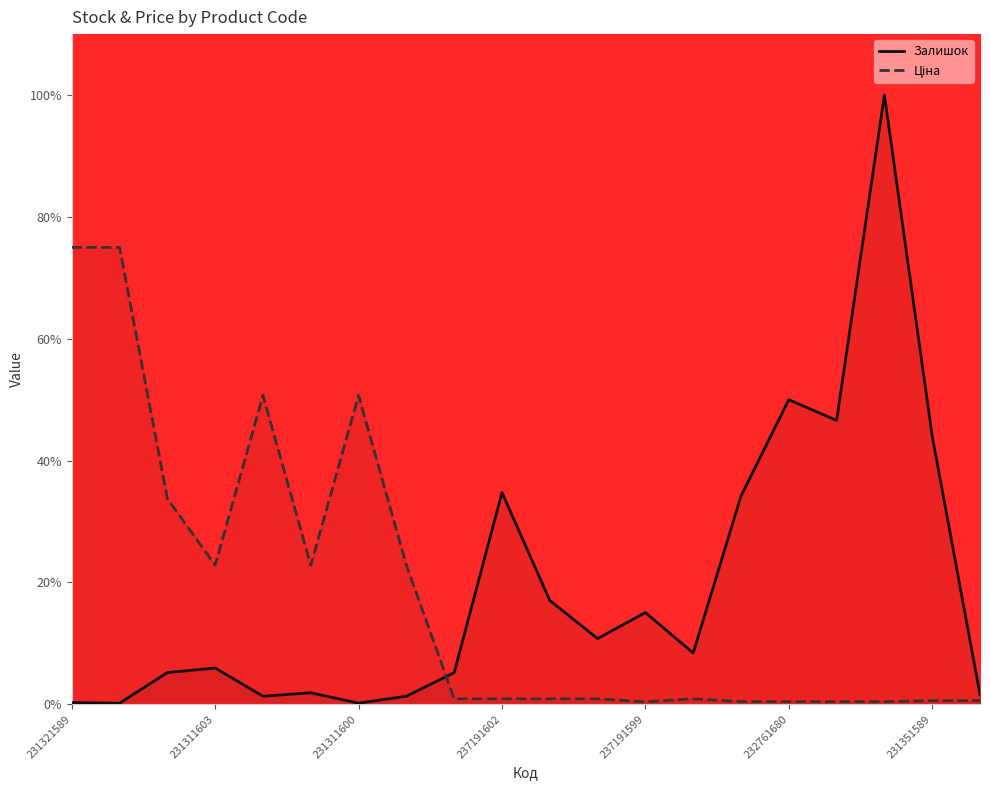

What is the highest value of the Залишок series?

100.0